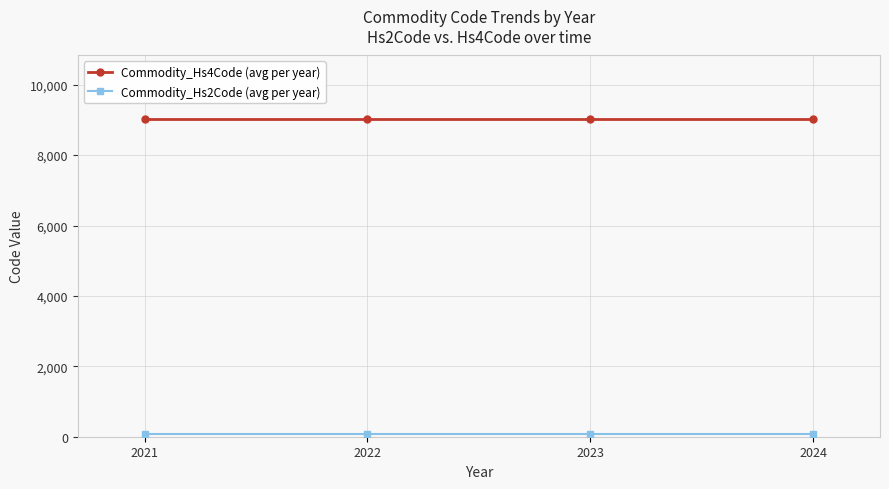

True or false: Commodity_Hs4Code (avg per year) has a value of 9025 at 2023.

True